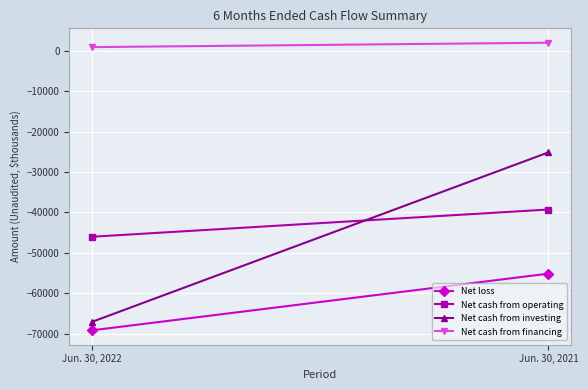

Which has a higher value, Jun. 30, 2021 or Jun. 30, 2022?

Jun. 30, 2021